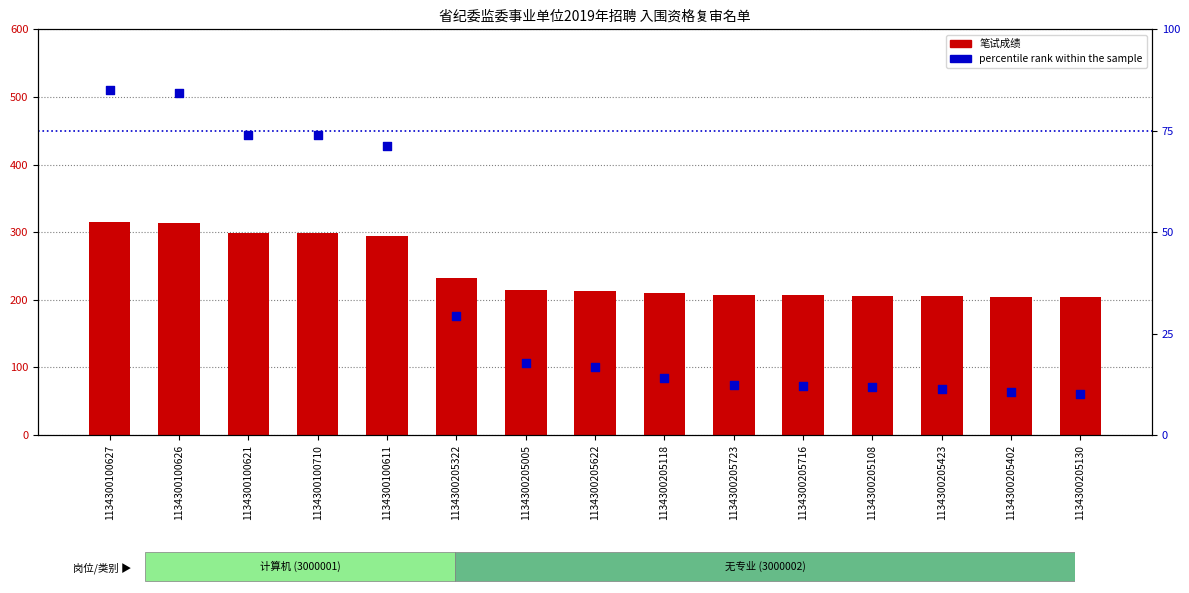

At which category is the sum across all series the highest?

1134300100627